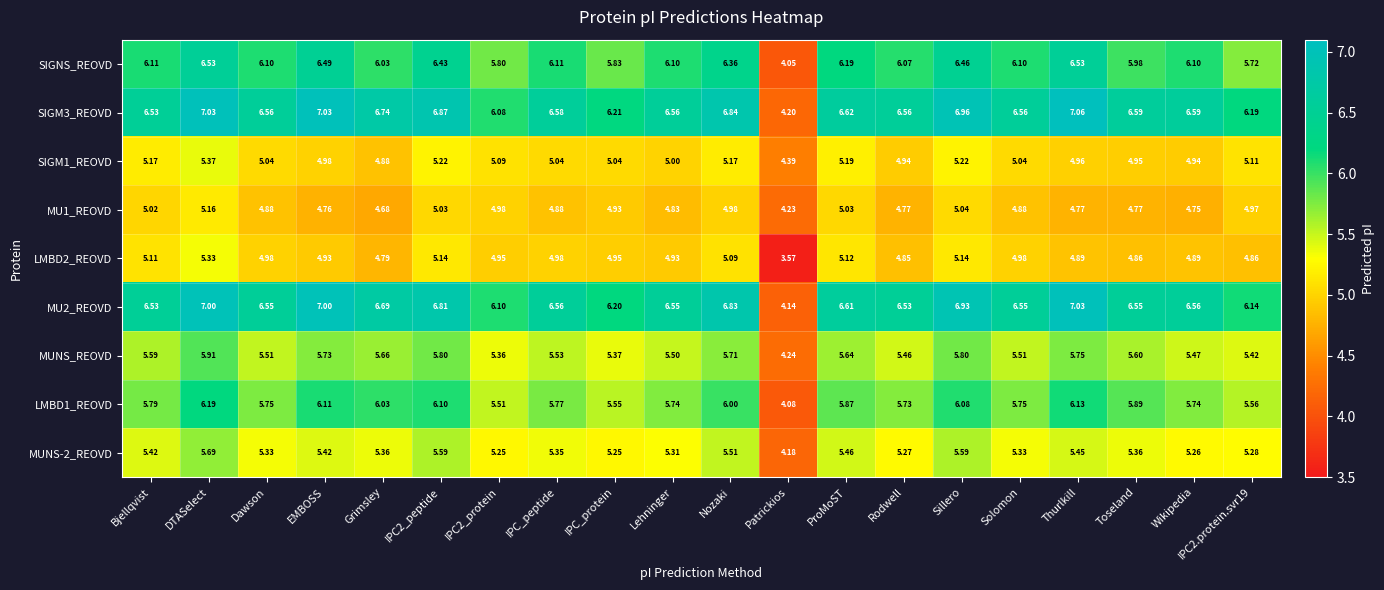

Which label corresponds to the smallest value in the chart?

Patrickios